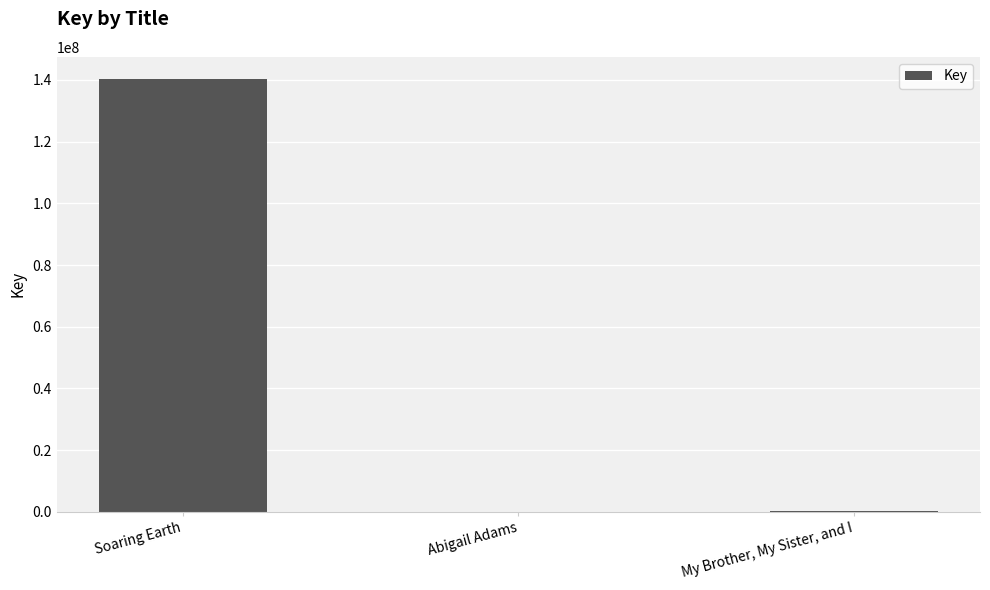

What is the greatest value displayed?

140441250